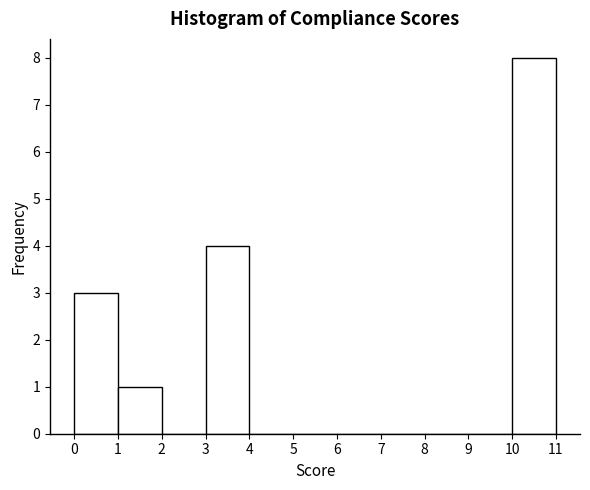

How tall is the bar that spans 0 to 1 on the x-axis? The values are not printed on the chart, so give them approximately, as read against the axis.

3